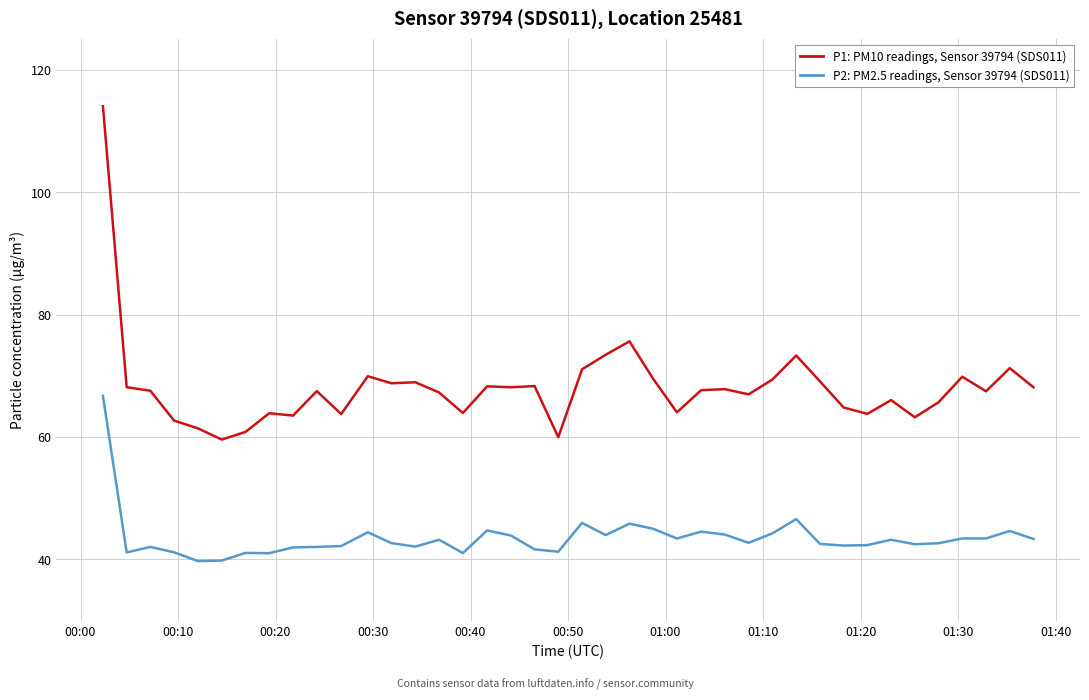

Which series has the widest spread of values?

P1: PM10 readings, Sensor 39794 (SDS011)